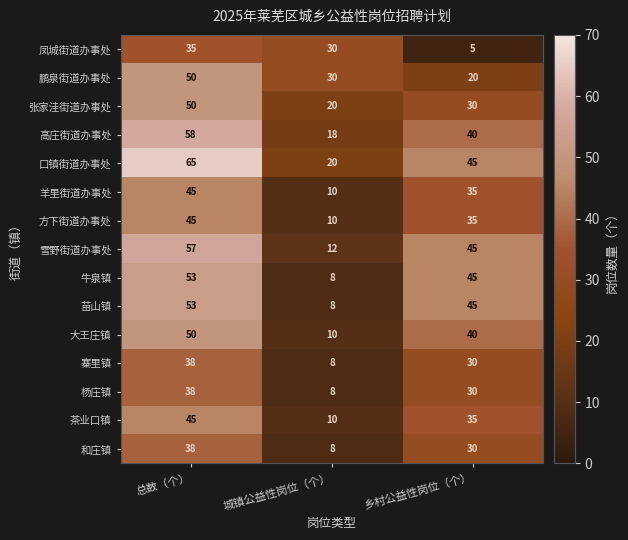

What is the minimum value shown in the chart?

5